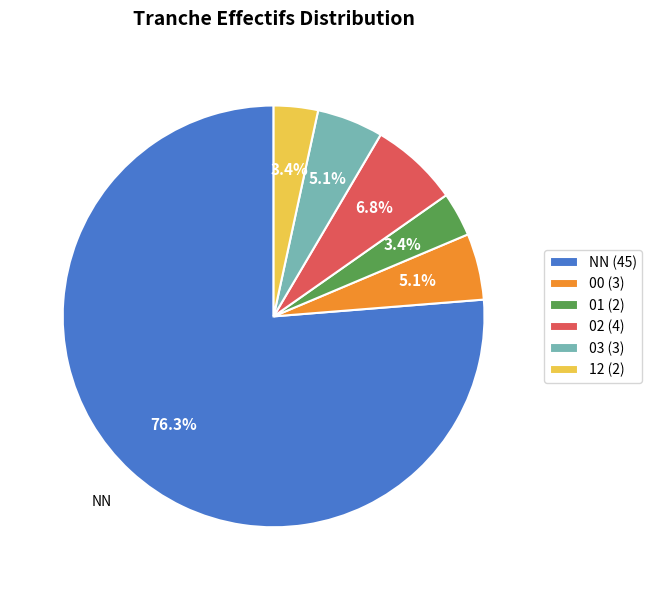

Is there a majority slice in this chart?

Yes